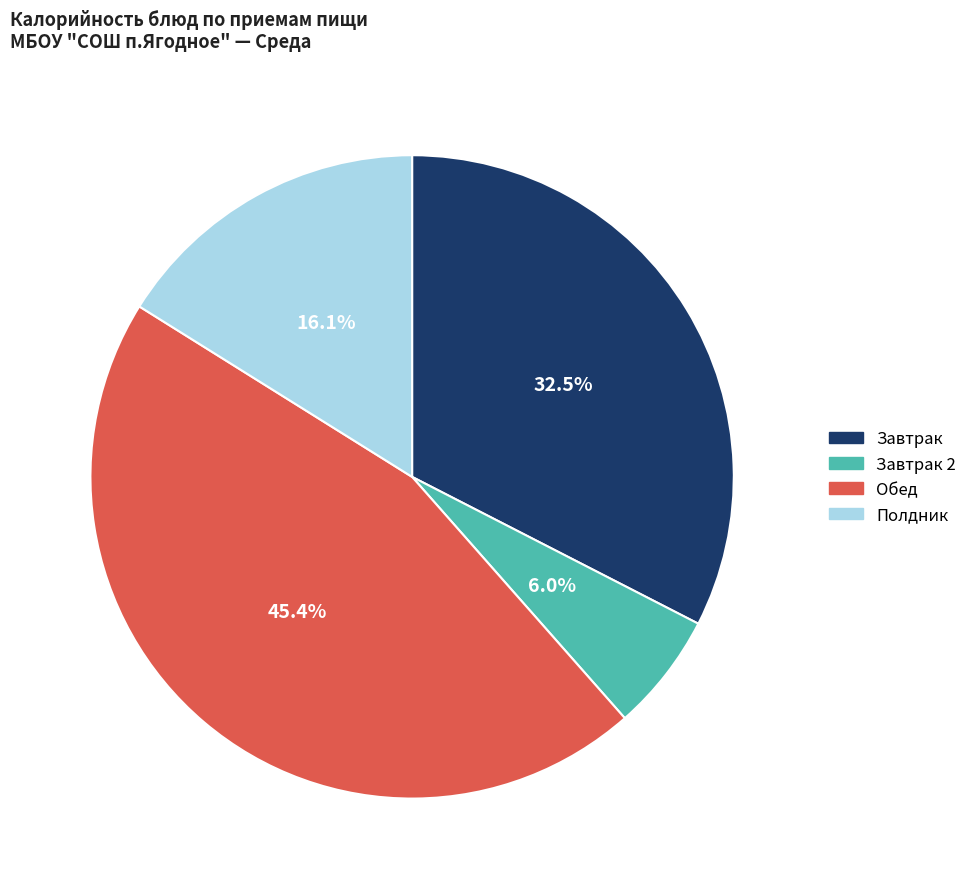

Which slice is the largest?

Обед